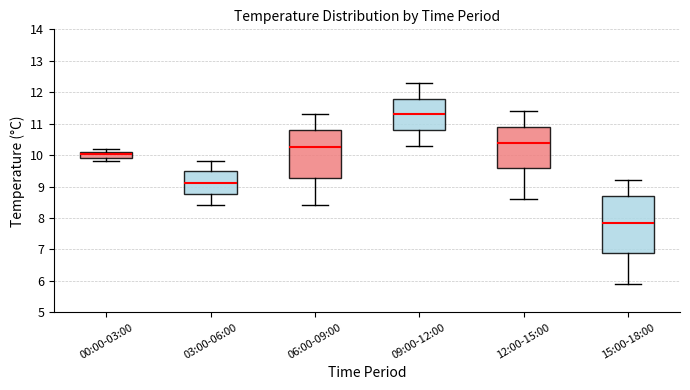

Which box's median line is the highest?

09:00-12:00